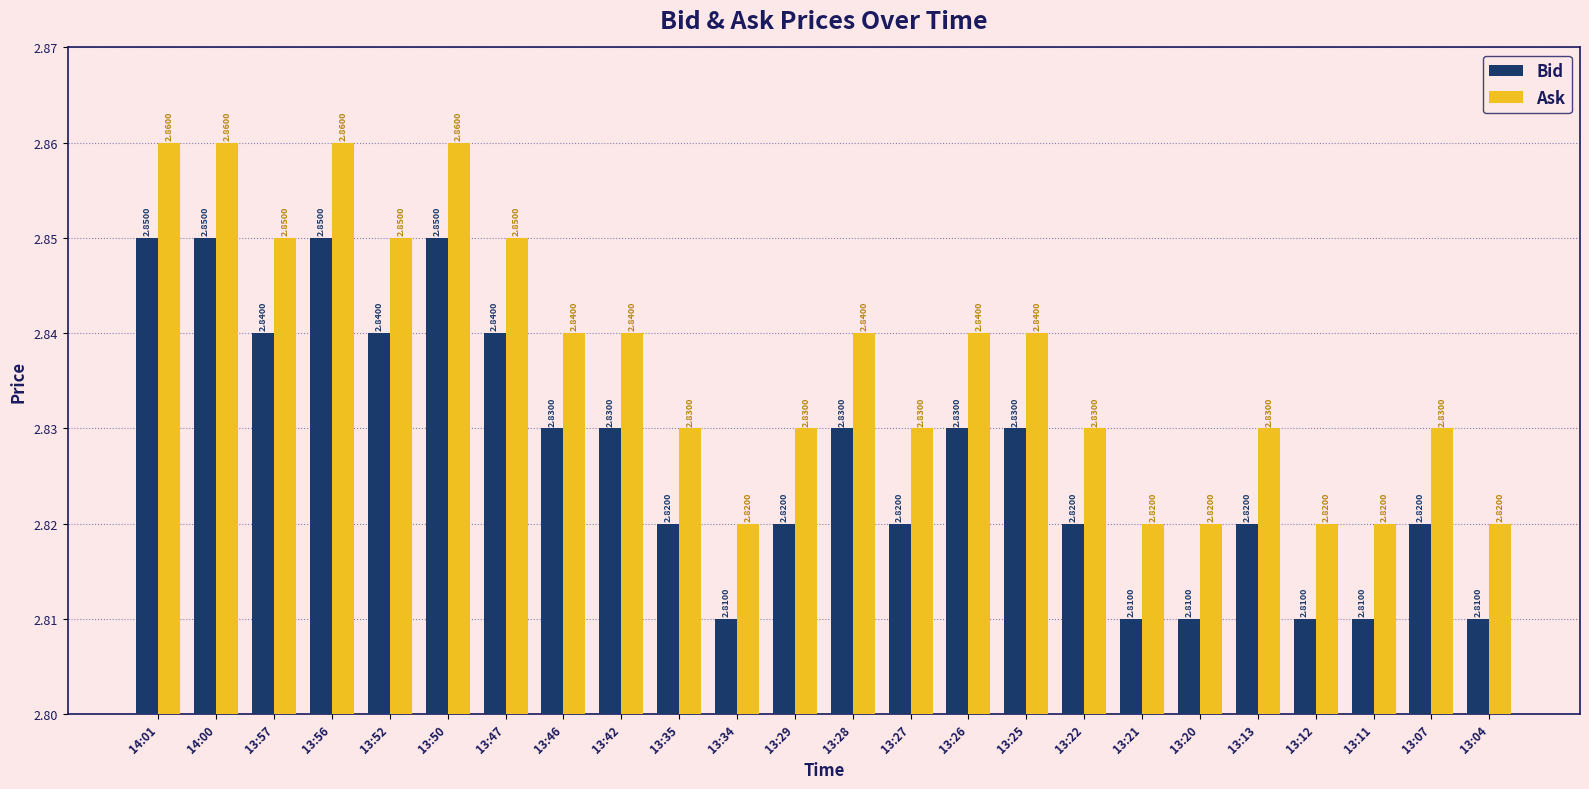

At 13:11, list the series in order from largest to smallest.

Ask, Bid